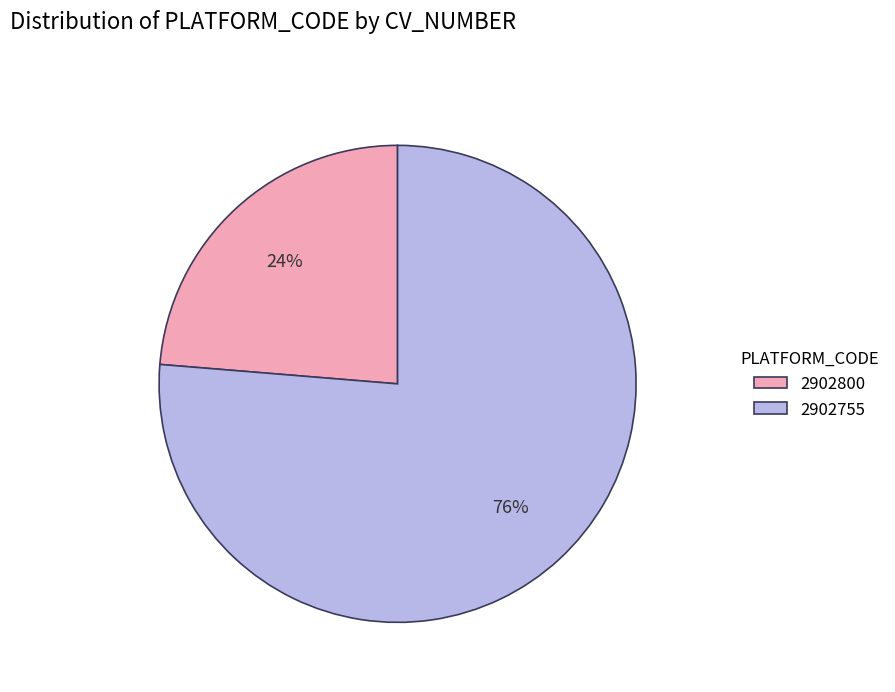

The 2902755 slice represents 62% of the pie. True or false?

False